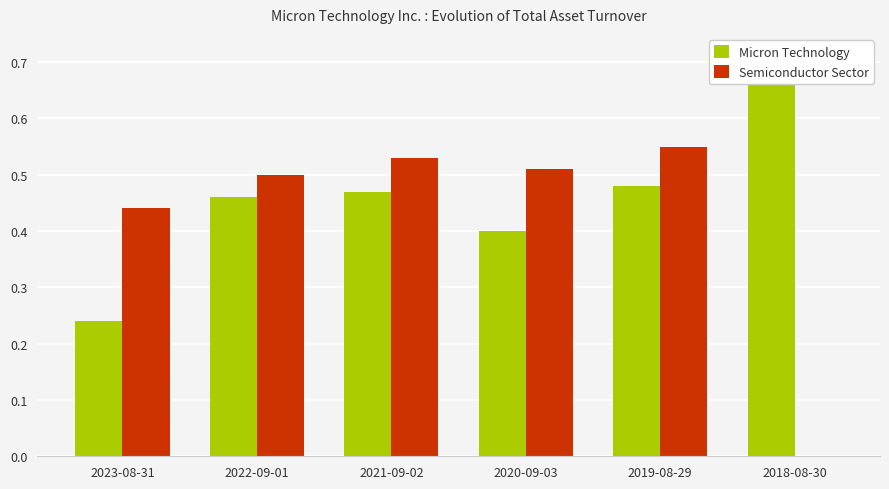

What is the difference between the Micron Technology values at 2021-09-02 and 2020-09-03?

0.1